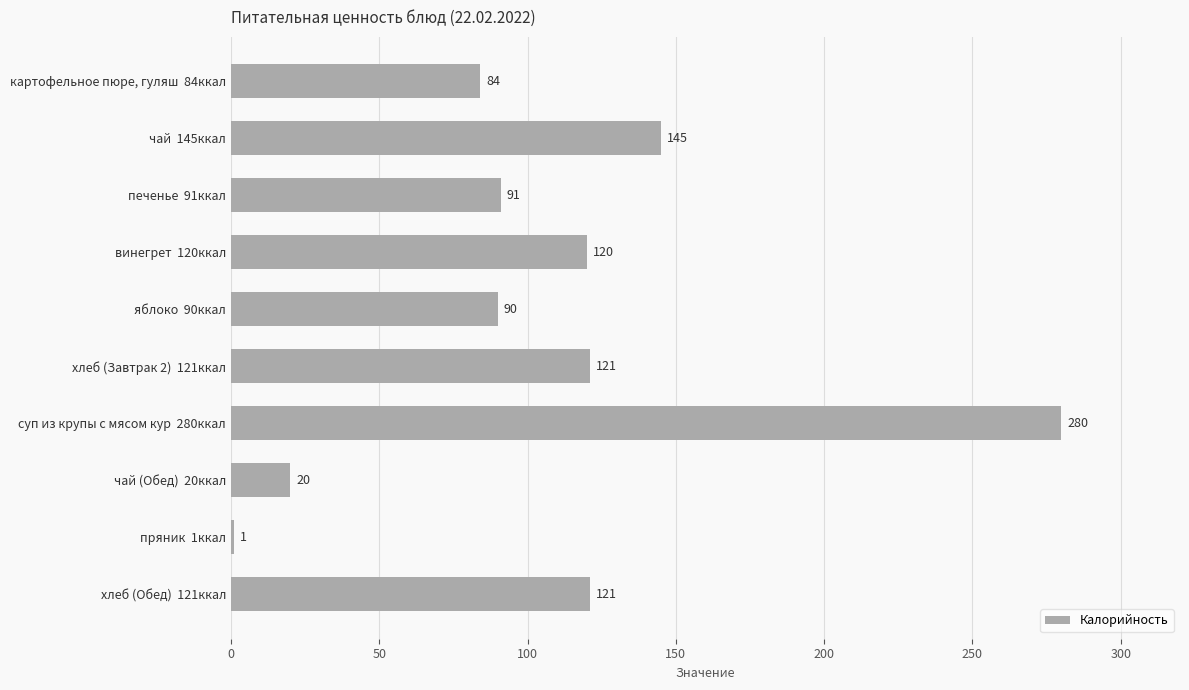

Reading bottom to top, what are all the values shown in this chart?

хлеб (Обед)  121ккал=121	пряник  1ккал=1	чай (Обед)  20ккал=20	суп из крупы с мясом кур  280ккал=280	хлеб (Завтрак 2)  121ккал=121	яблоко  90ккал=90	винегрет  120ккал=120	печенье  91ккал=91	чай  145ккал=145	картофельное пюре, гуляш  84ккал=84